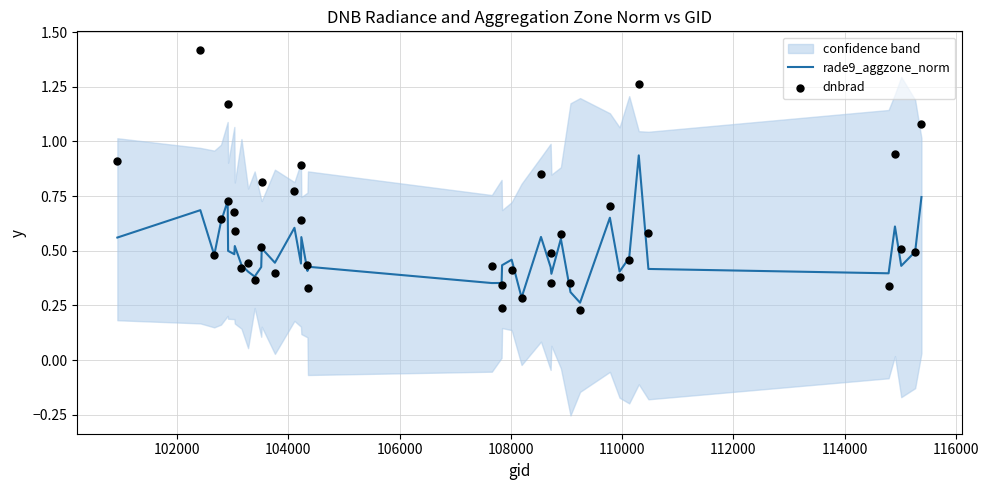

Which series has the largest total across all categories?

dnbrad